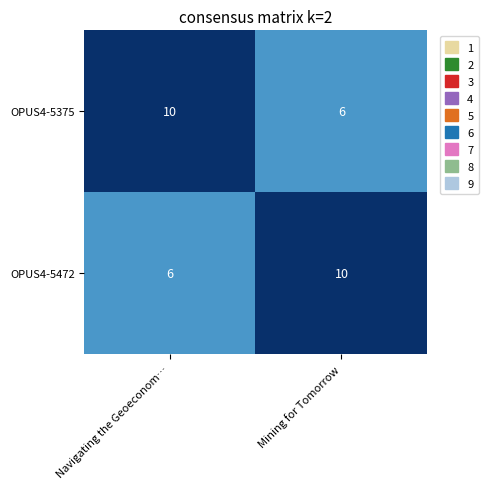

What is the average value of the OPUS4-5375 series?

8